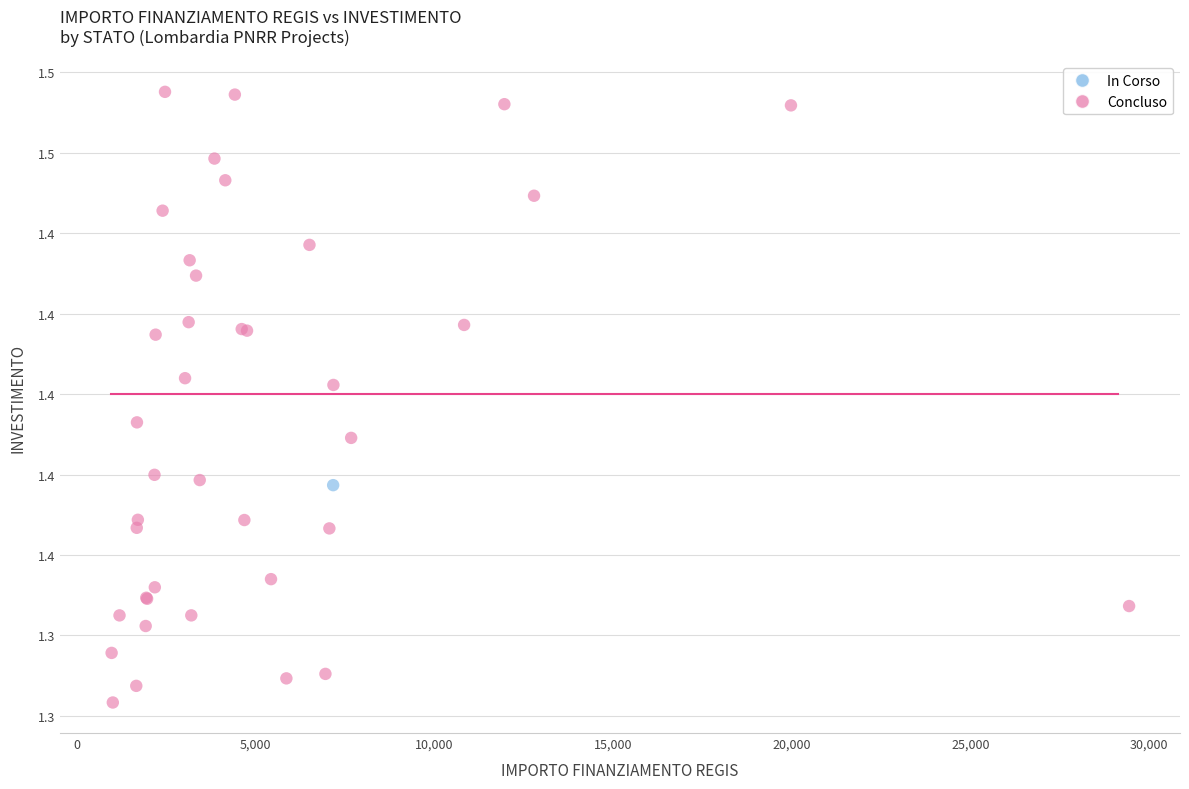

What are all the series names shown in the legend?

In Corso, Concluso